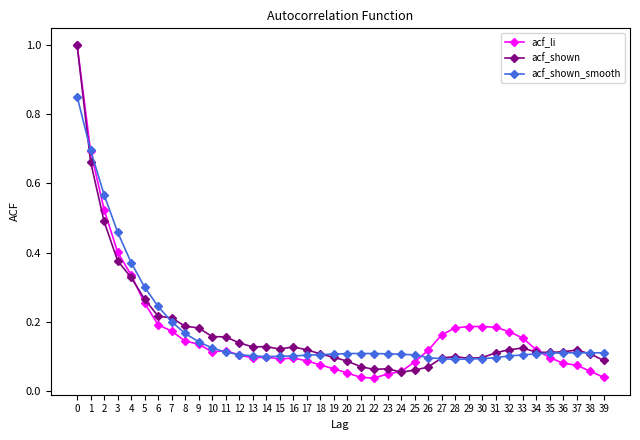

True or false: acf_shown has a value of 0.0 at 34.

False